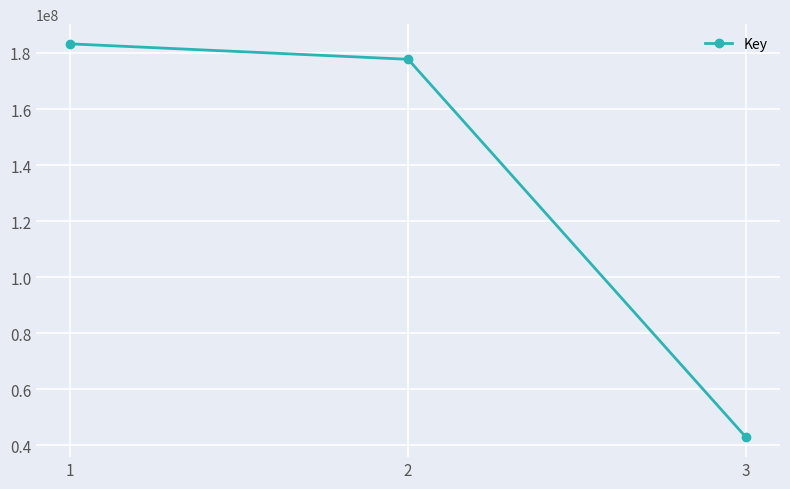

At which label does the data first exceed 177742474?

1